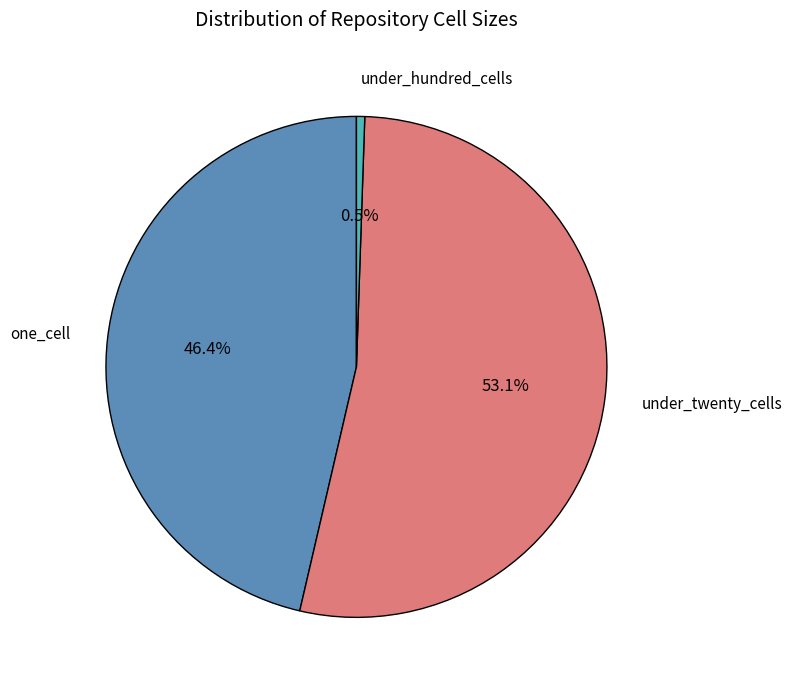

Is there any slice that represents more than half of the pie?

Yes